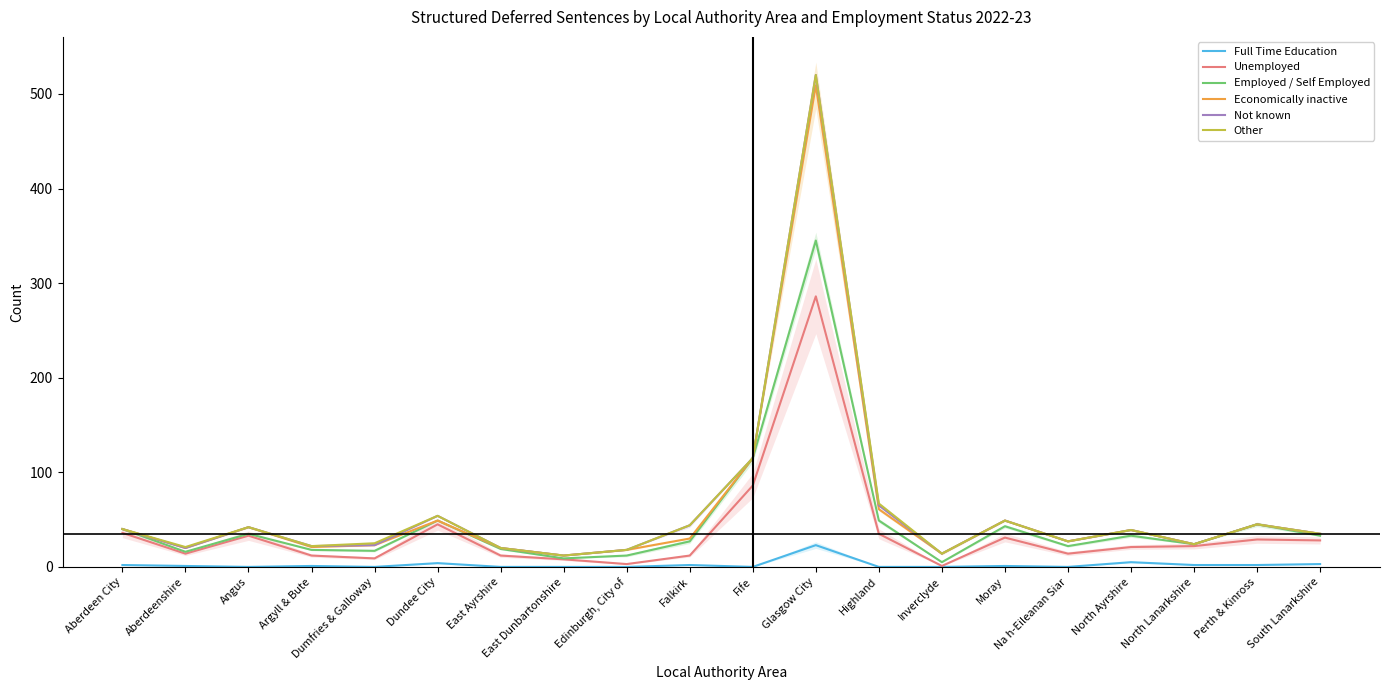

At which category does the chart reach its minimum across all series?

Angus